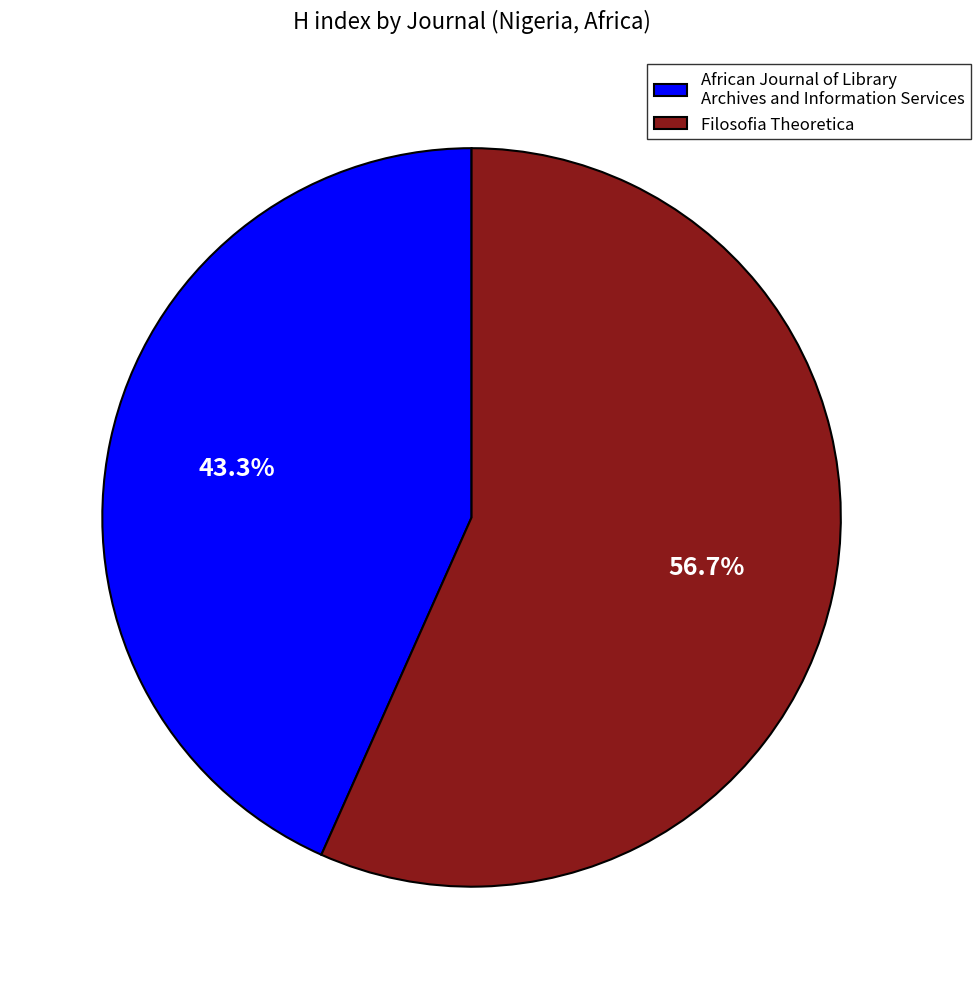

Does any single category account for the majority?

Yes